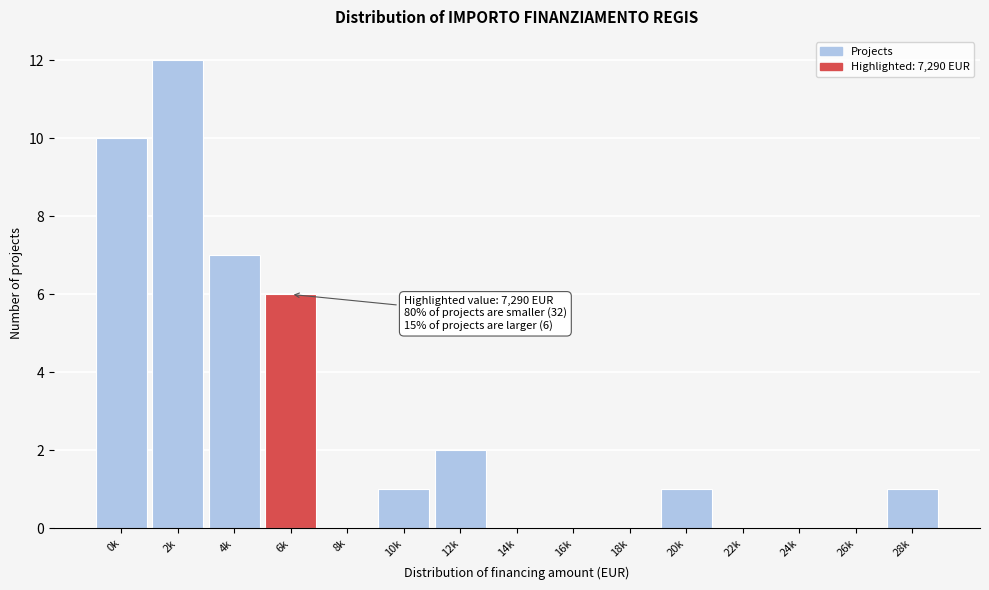

Reading left to right, list all the values displayed in this chart.

0k=10	2k=12	4k=7	6k=6	8k=0	10k=1	12k=2	14k=0	16k=0	18k=0	20k=1	22k=0	24k=0	26k=0	28k=1